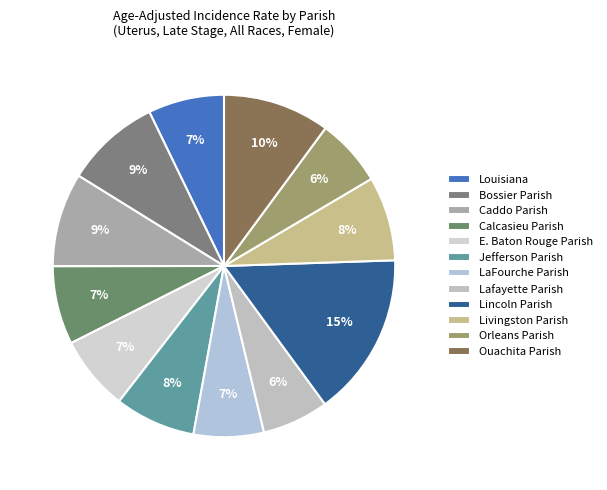

What is the change in value from Caddo Parish to Ouachita Parish?

+1.1